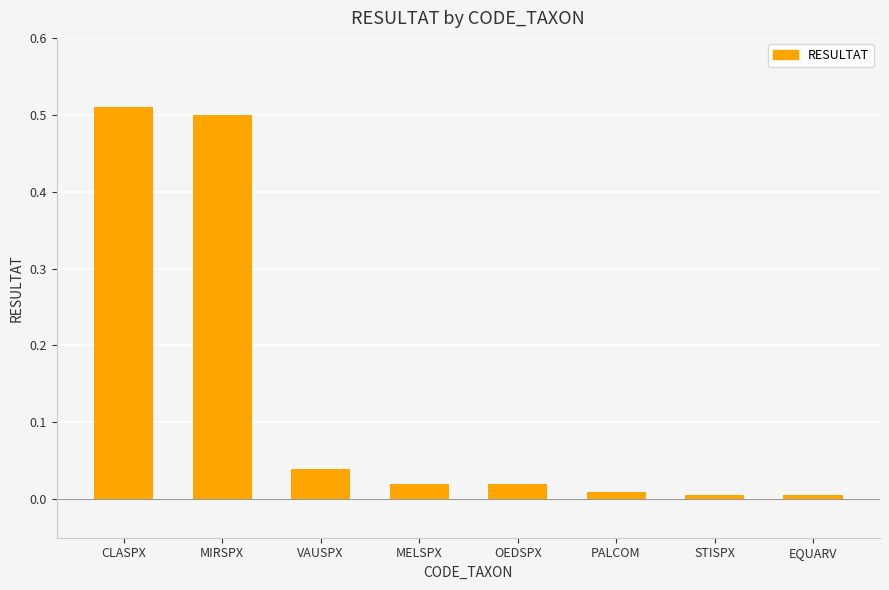

How many bars are there in total?

8